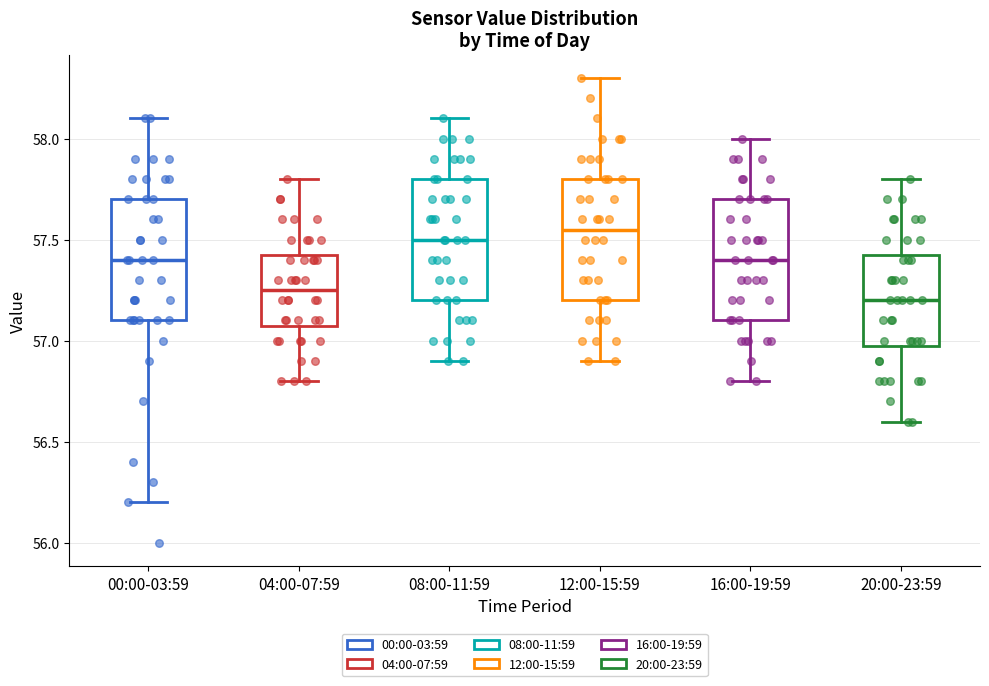

Where is the lower edge of the box for 00:00-03:59 on the y-axis? The values are not printed on the chart, so give them approximately, as read against the axis.

57.10